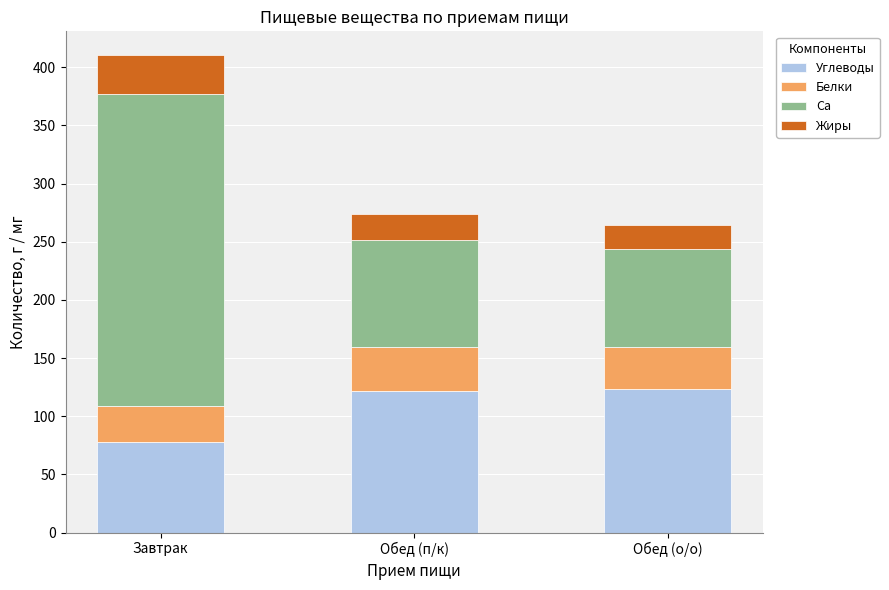

Reading left to right, list the values for the Углеводы series.

Завтрак=78.1	Обед (п/к)=121.8	Обед (о/о)=123.8